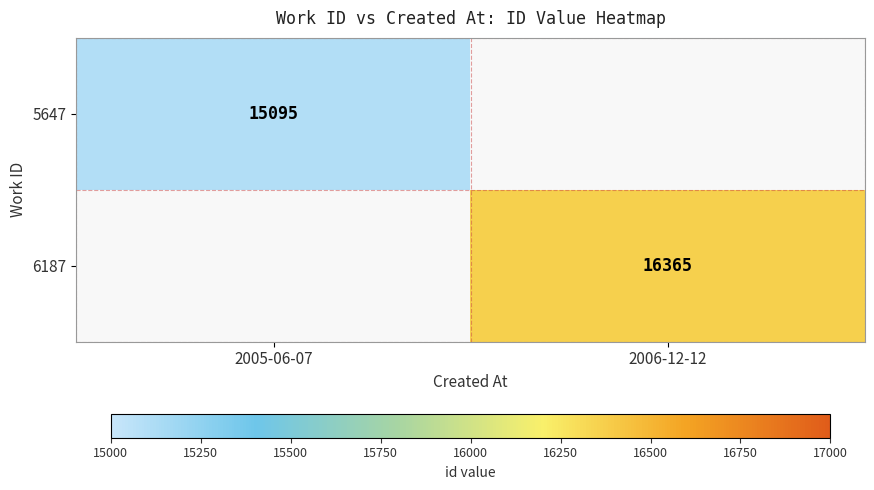

The value of 5647 at 2005-06-07 is 15095. True or false?

True